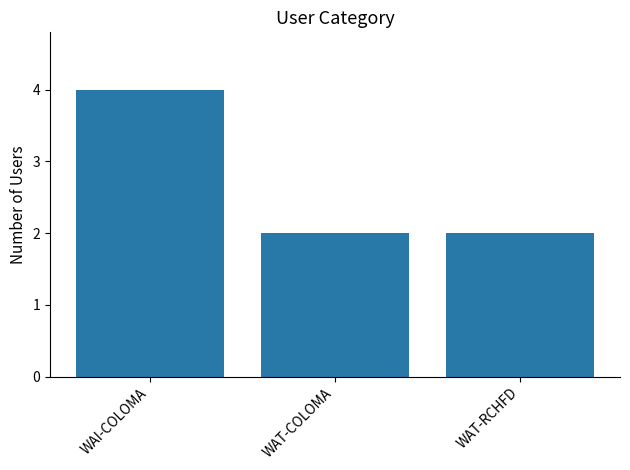

Which label corresponds to the largest value in the chart?

WAI-COLOMA